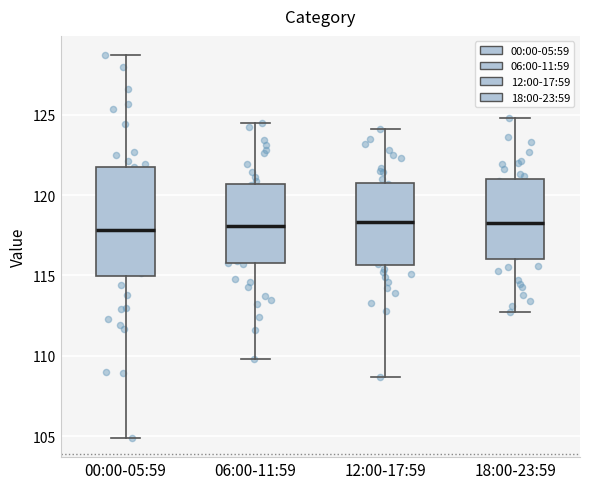

Reading left to right, read every box against the y-axis: the position of its median line, the range the box covers, and the ends of its whiskers. The values are not printed on the chart, so give them approximately, as read against the axis.

00:00-05:59: median 118.0, box 115.0 to 122.0, whiskers 105.0 to 128.5
06:00-11:59: median 118.0, box 116.0 to 120.5, whiskers 110.0 to 124.5
12:00-17:59: median 118.5, box 115.5 to 121.0, whiskers 108.5 to 124.0
18:00-23:59: median 118.5, box 116.0 to 121.0, whiskers 112.5 to 125.0